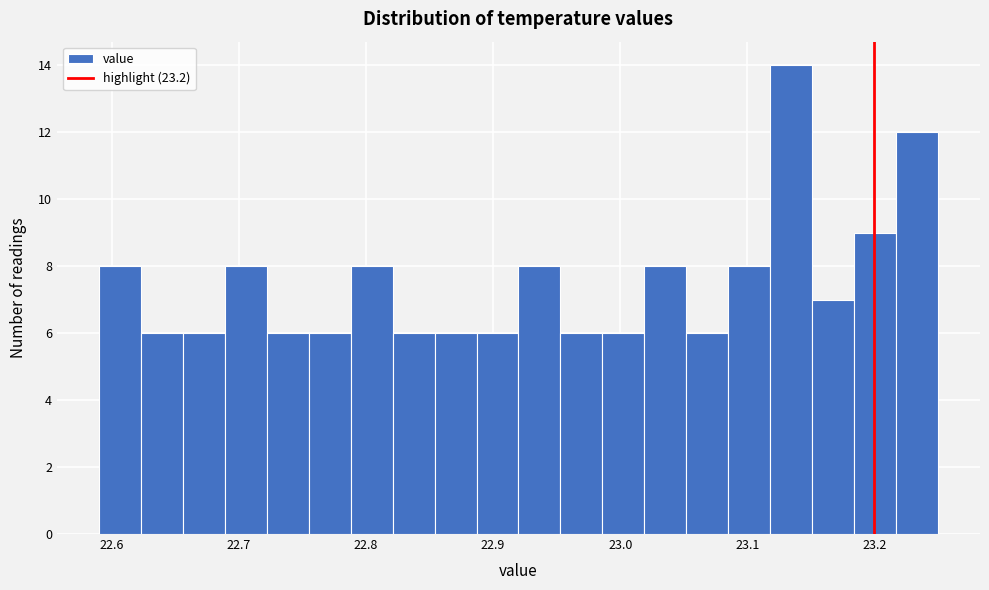

Around what value on the x-axis is the tallest bar? Give the approximate position of its centre, as read against the axis.

23.13